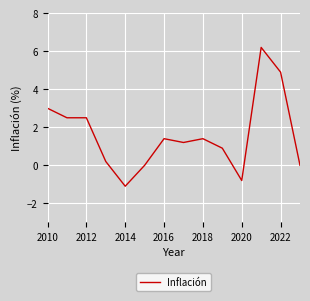

What is the difference between the maximum and minimum values?

7.3